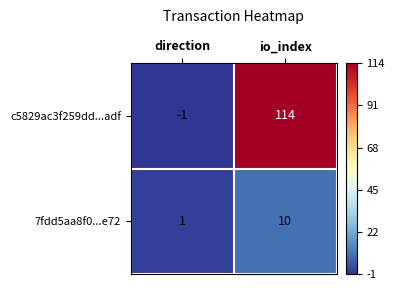

How many data points does each series have?

2